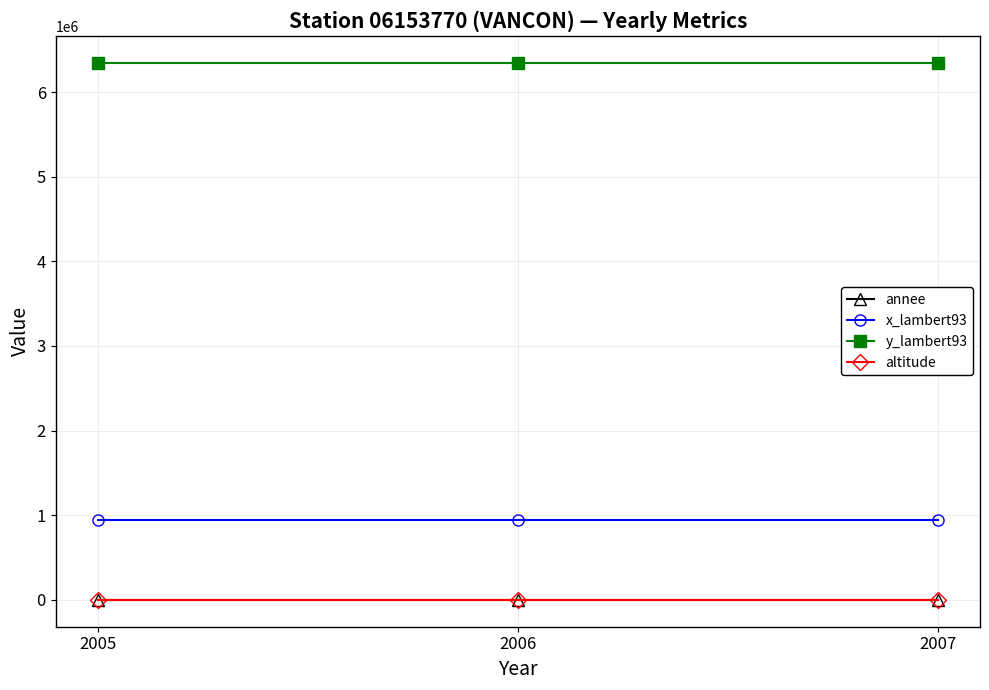

Is this an area chart (filled region under the line)?

No